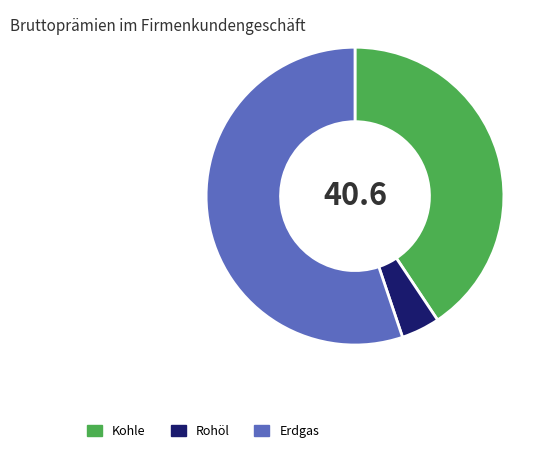

How many segments does this pie chart have?

3